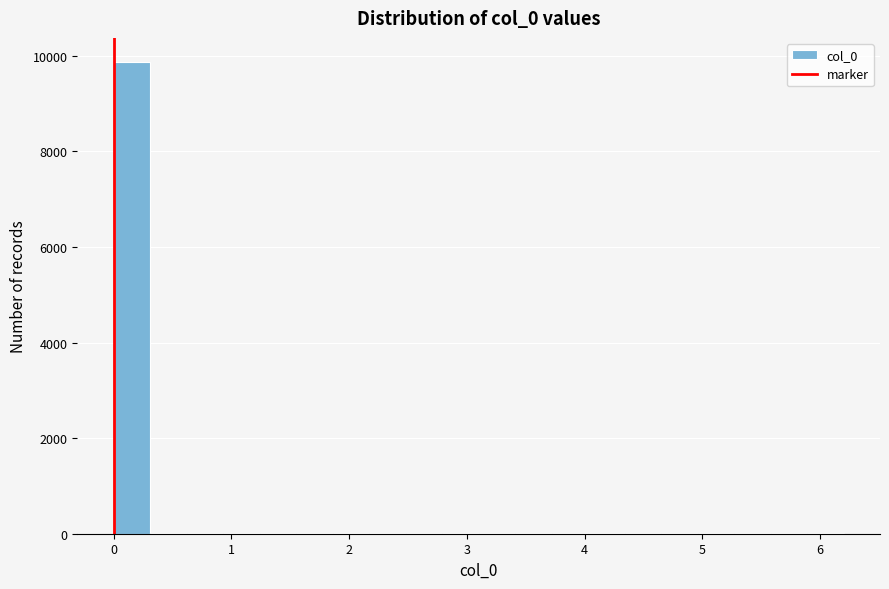

Around what value on the x-axis is the tallest bar? Give the approximate position of its centre, as read against the axis.

0.2